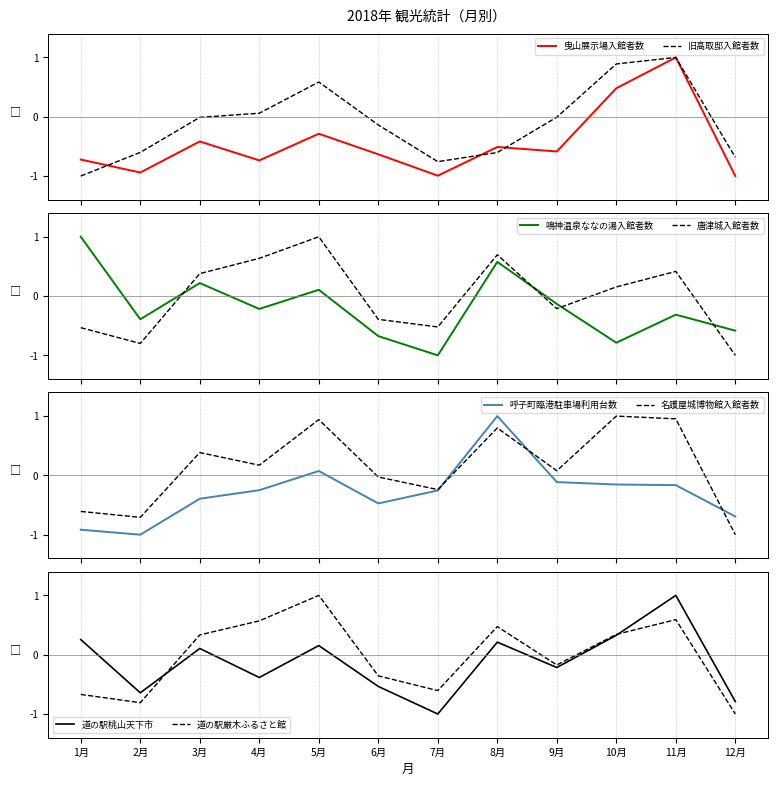

What is the difference between the highest and lowest values at 11月?

1.3